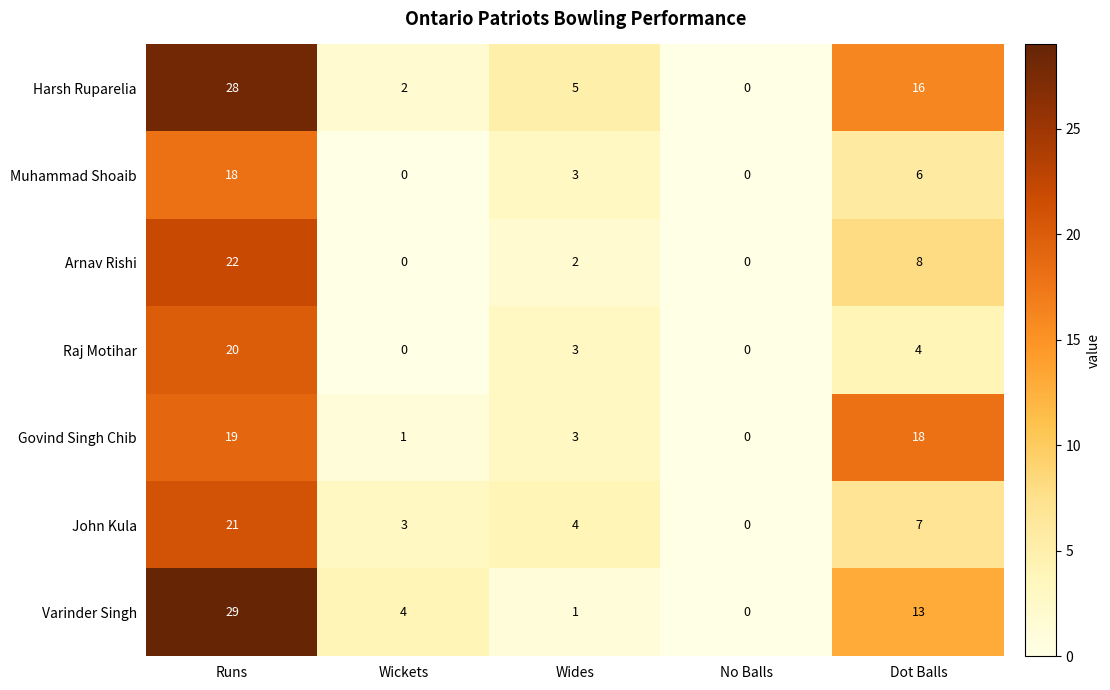

The value of Govind Singh Chib at Wickets is 0. True or false?

False